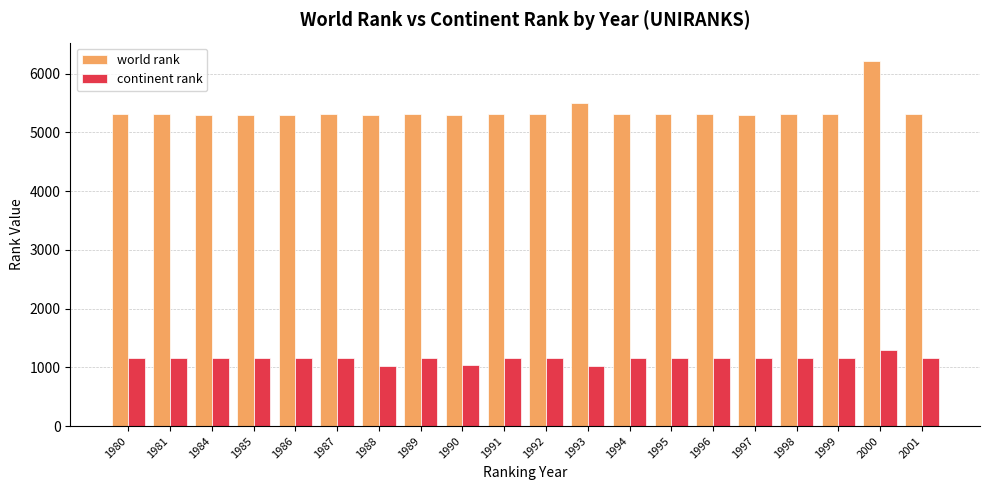

What is the average value of the continent rank series?

1146